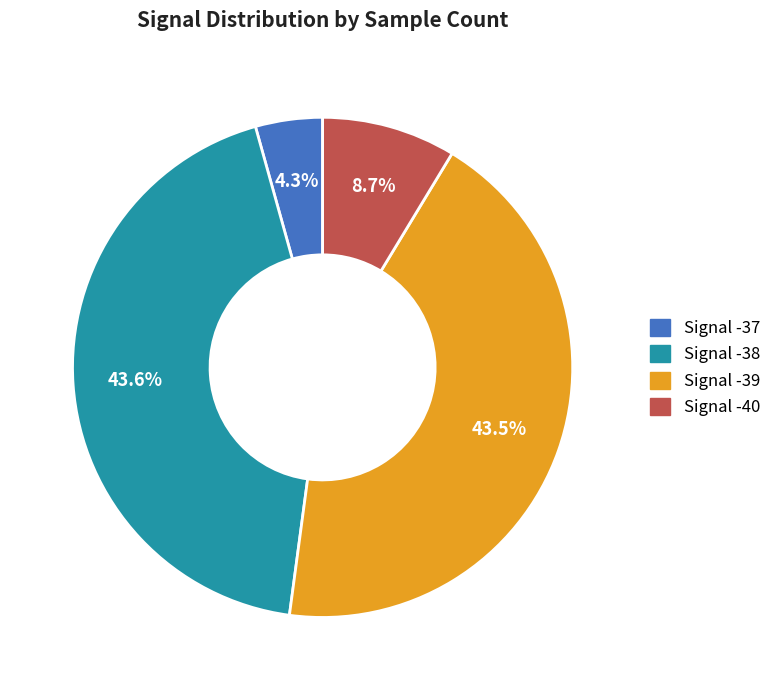

Count the number of slices in the pie.

4